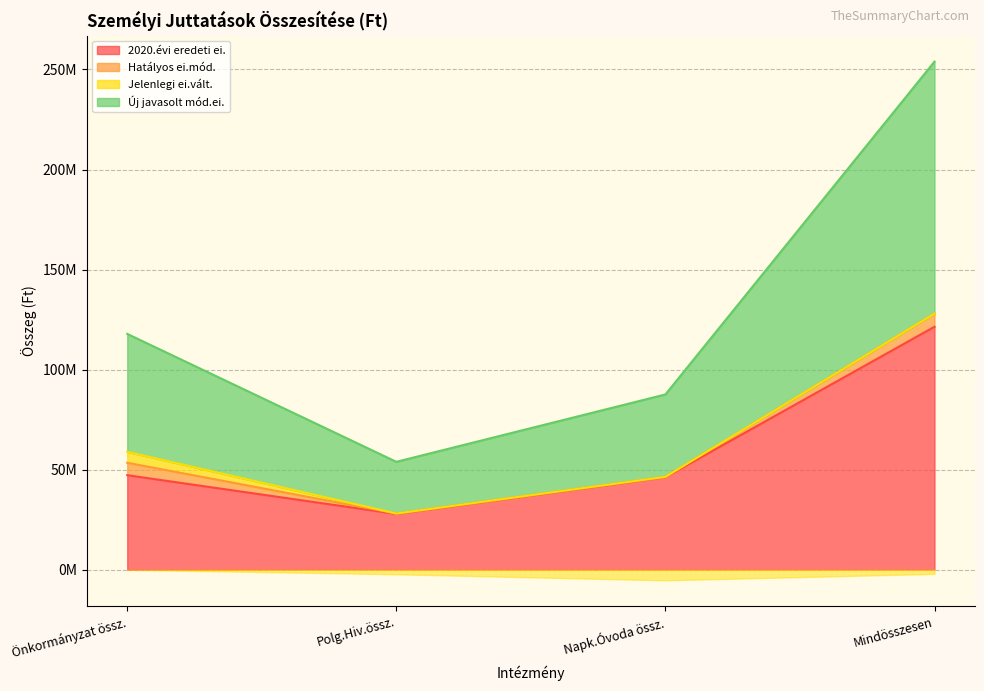

At how many categories does at least one series exceed 224026618?

1